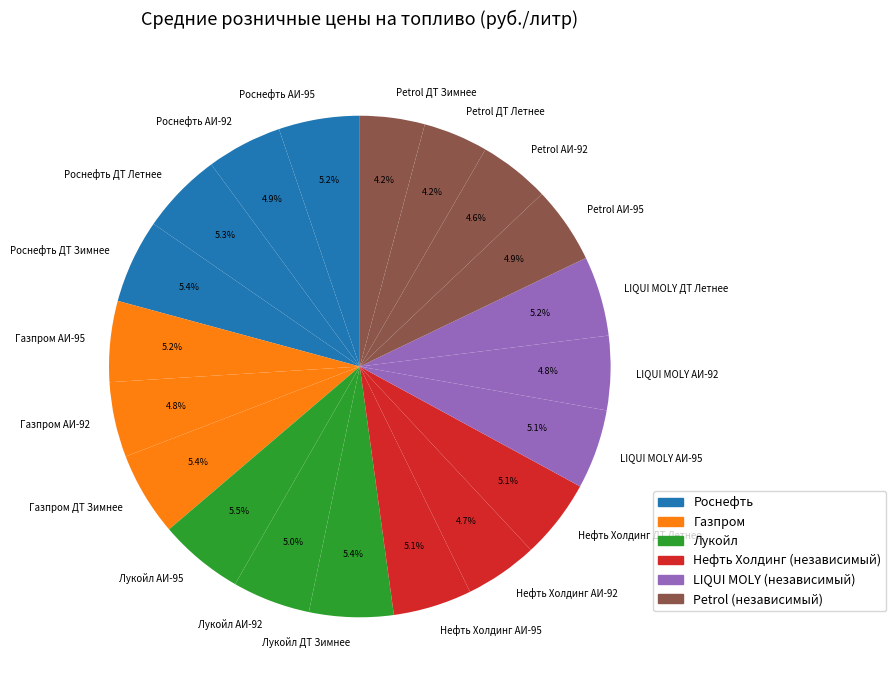

How many segments does this pie chart have?

20